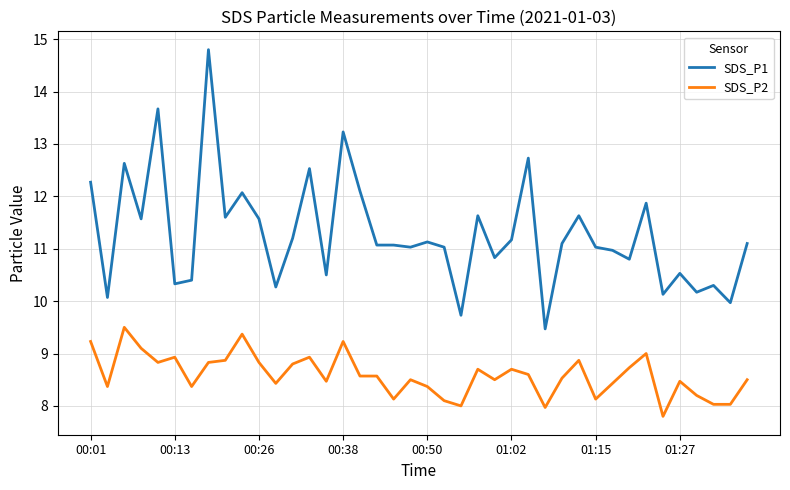

Rank the series by their maximum value, from highest to lowest.

SDS_P1, SDS_P2